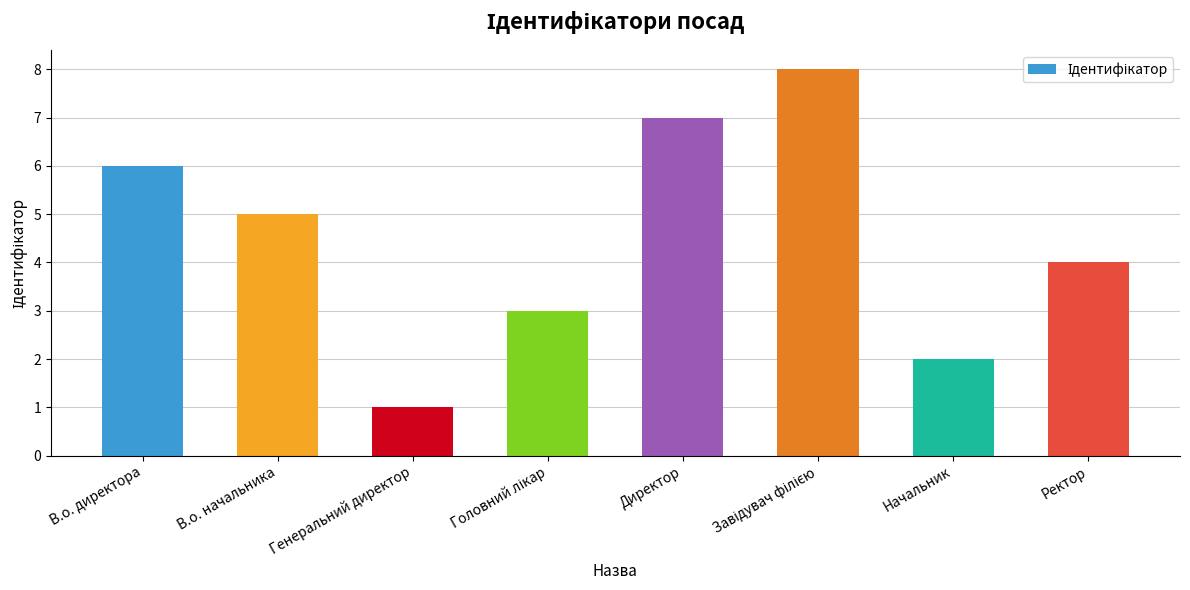

How many data points does each series have?

8